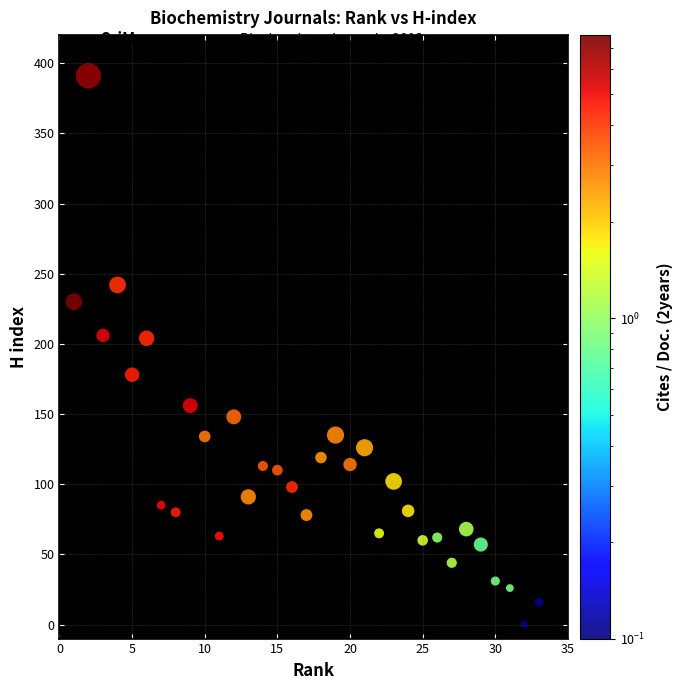

What is the range of Y values (max minus min)?

391